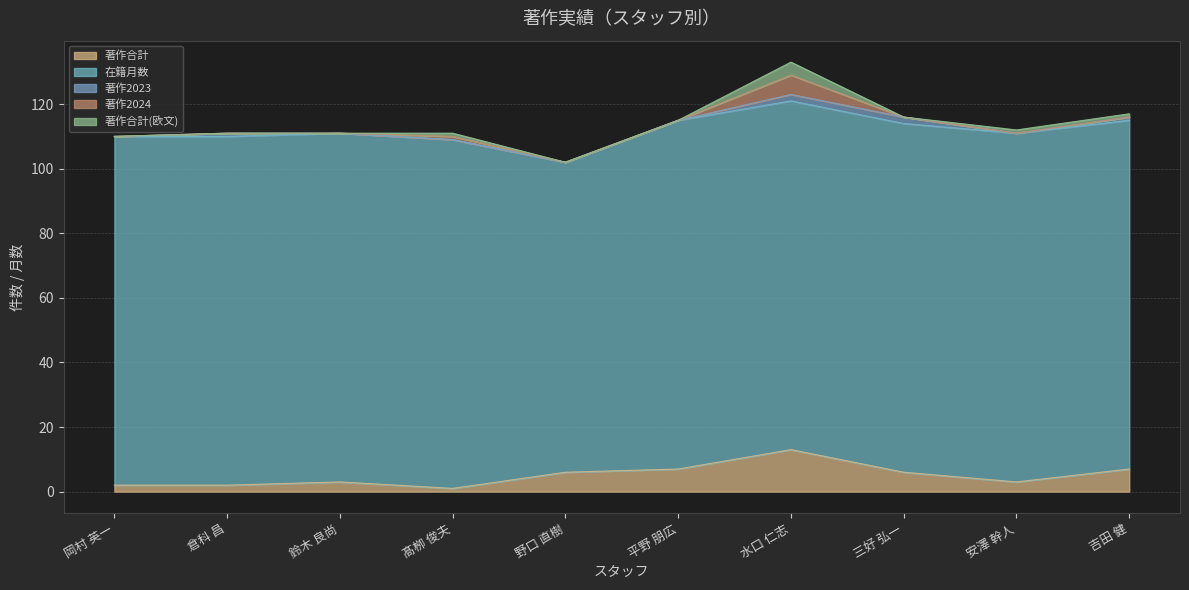

How many 著作2023 values are between 0 and 1?

8